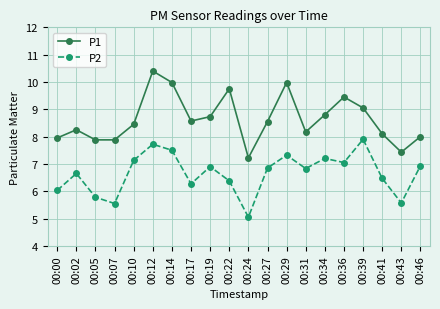

Which series has the widest spread of values?

P1